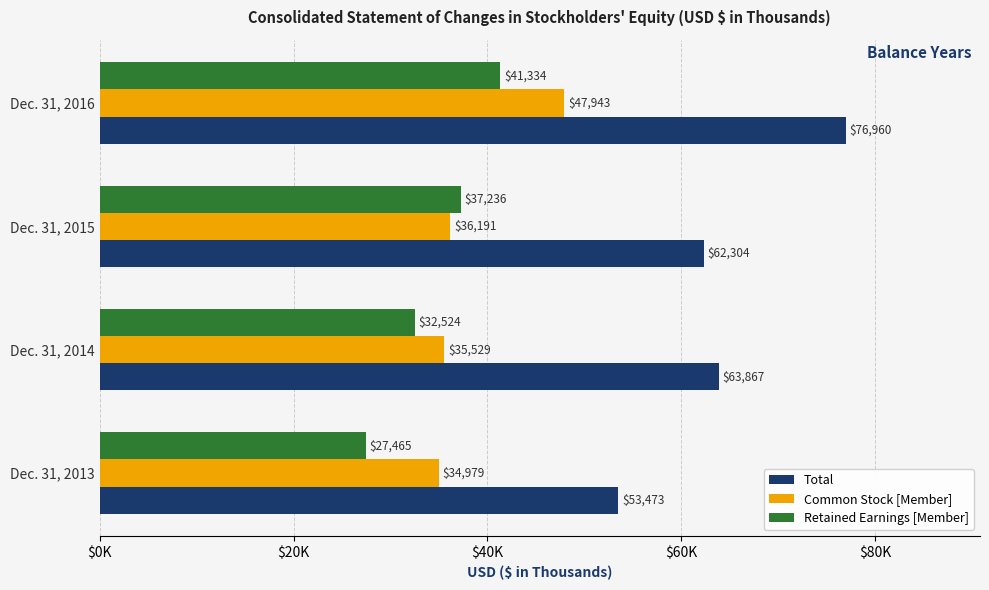

What are all the series names shown in the legend?

Total, Common Stock [Member], Retained Earnings [Member]